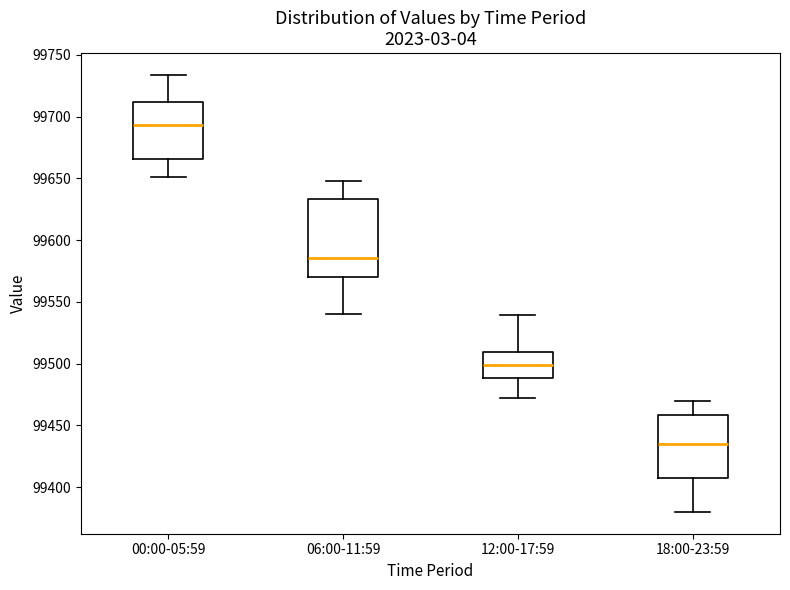

Comparing the boxes themselves (not the whiskers), which one is the tallest?

06:00-11:59